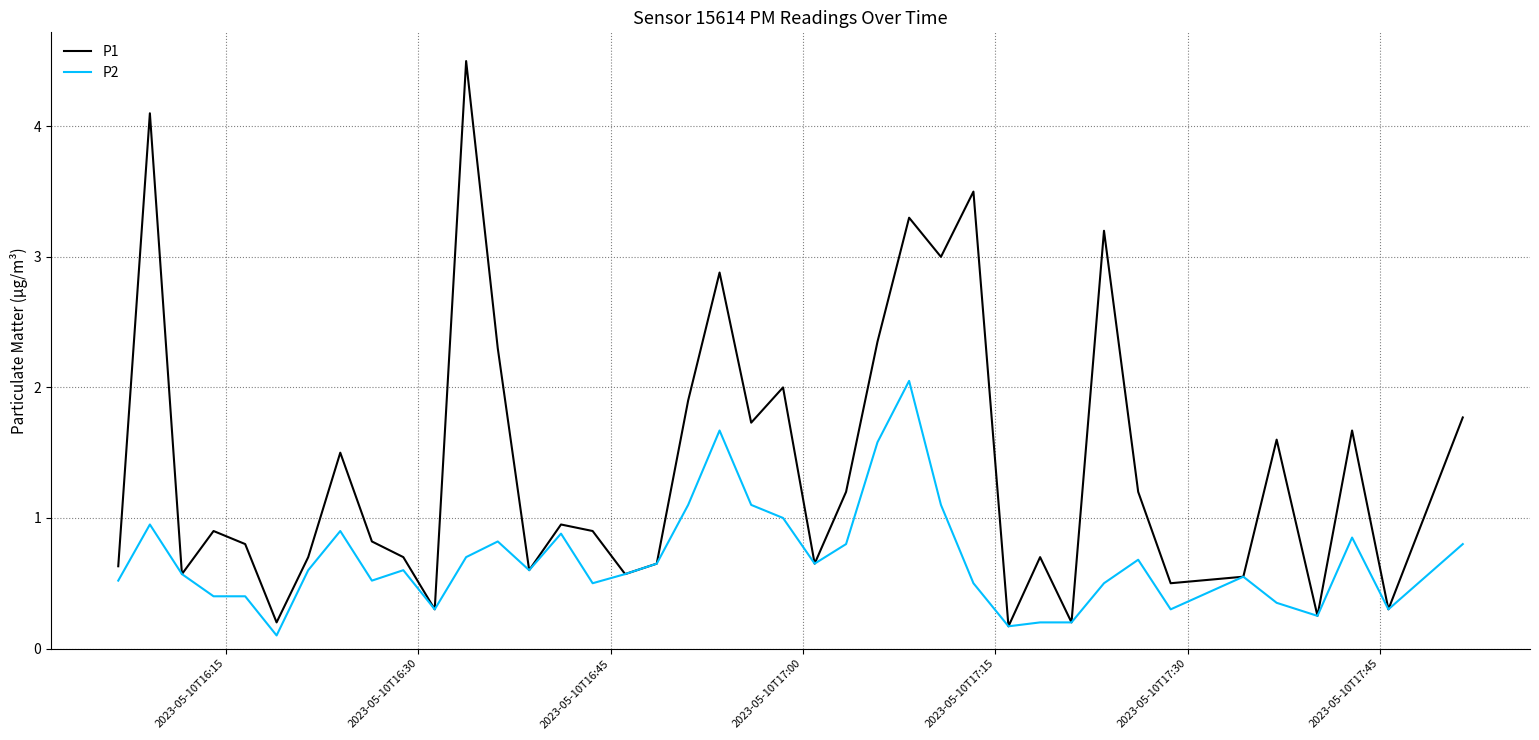

What is the greatest value displayed?

4.5